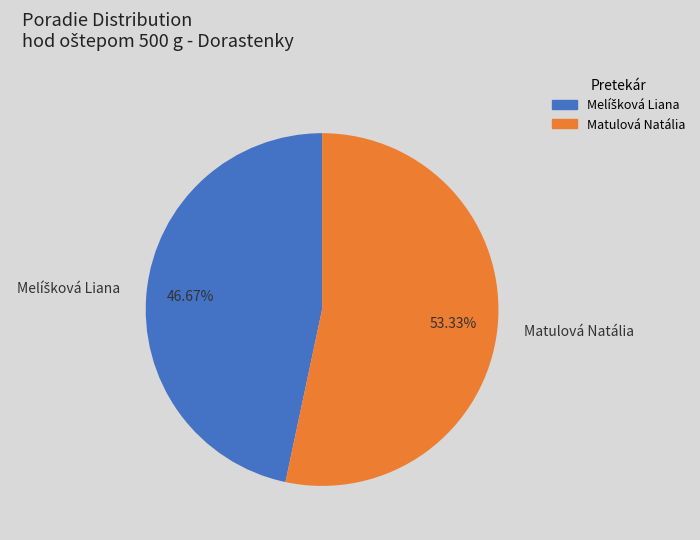

Does any single category account for the majority?

Yes